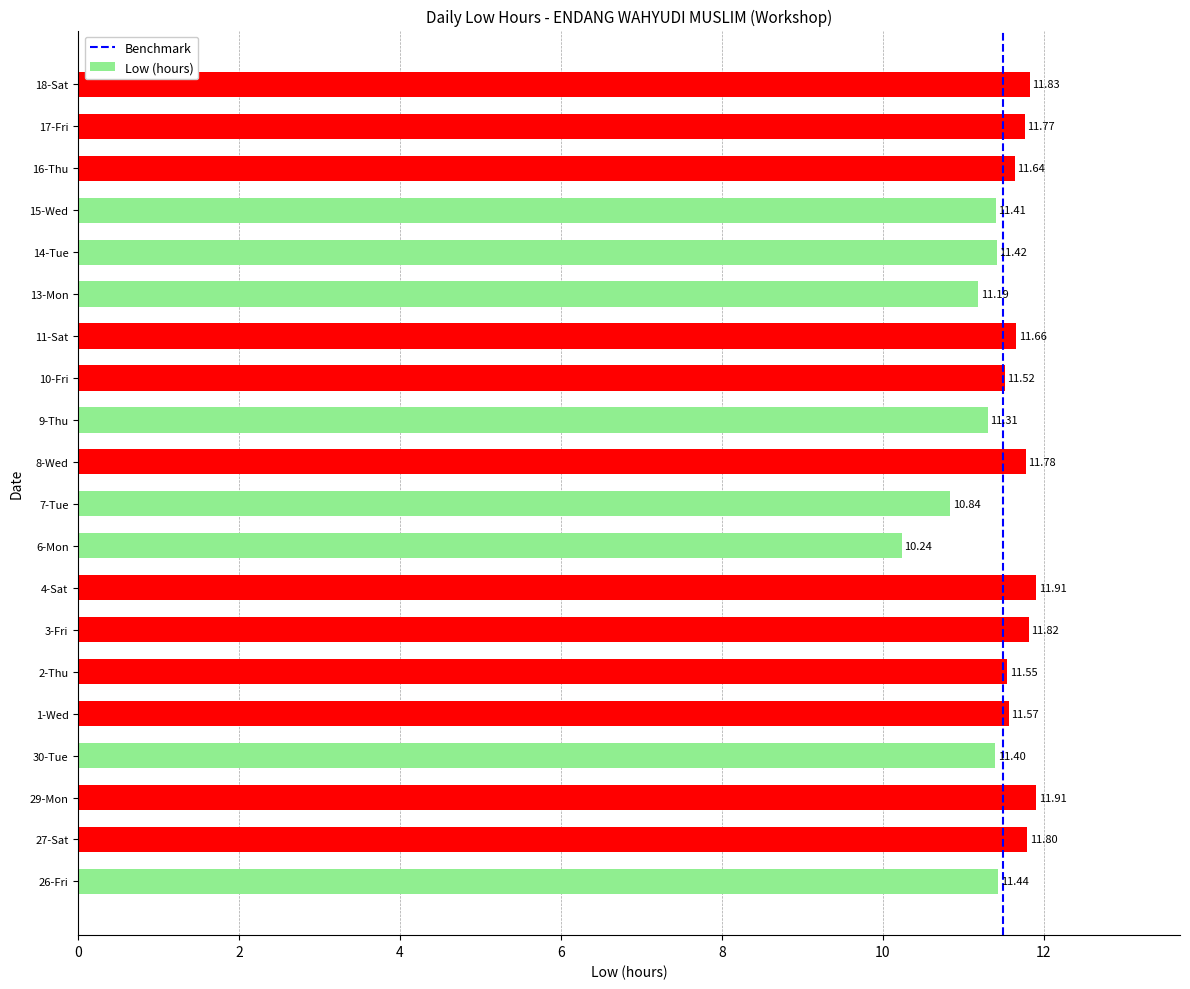

Are the bars grouped side by side (vs. stacked)?

No